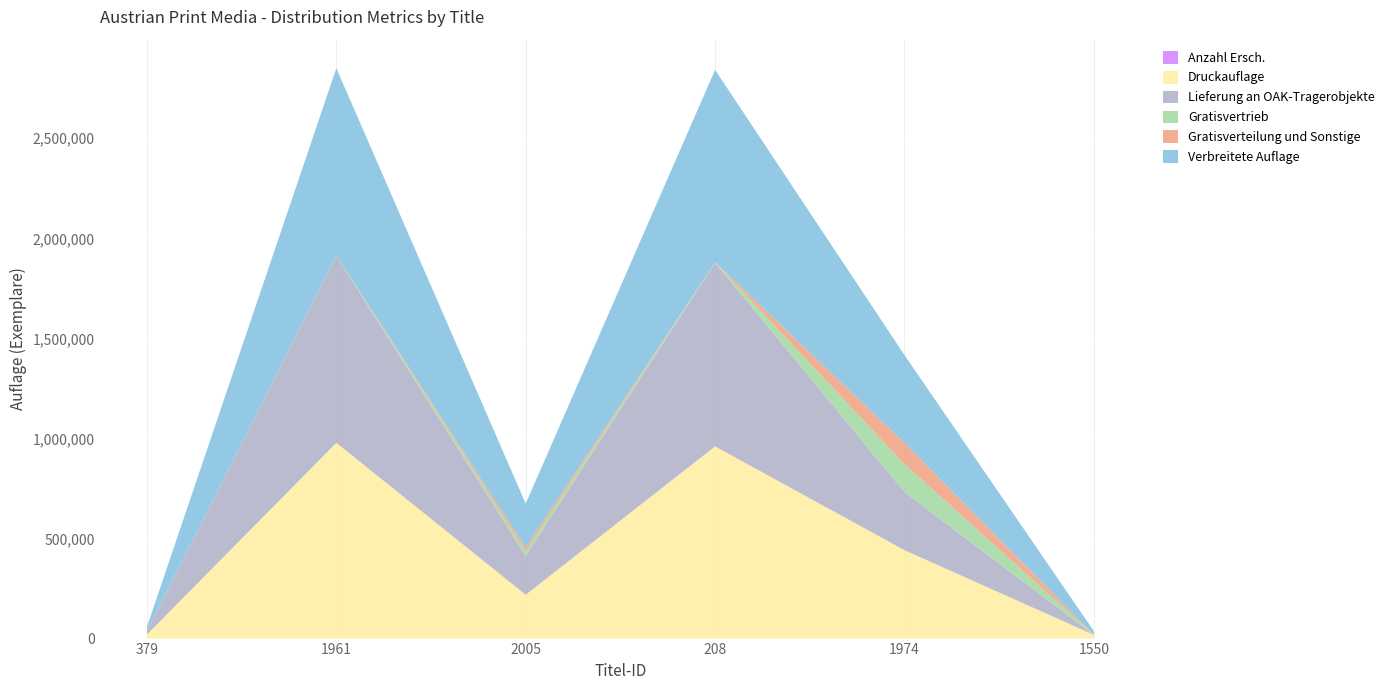

List the labels in order of Gratisverteilung und Sonstige value, smallest first.

379, 1961, 1550, 208, 2005, 1974